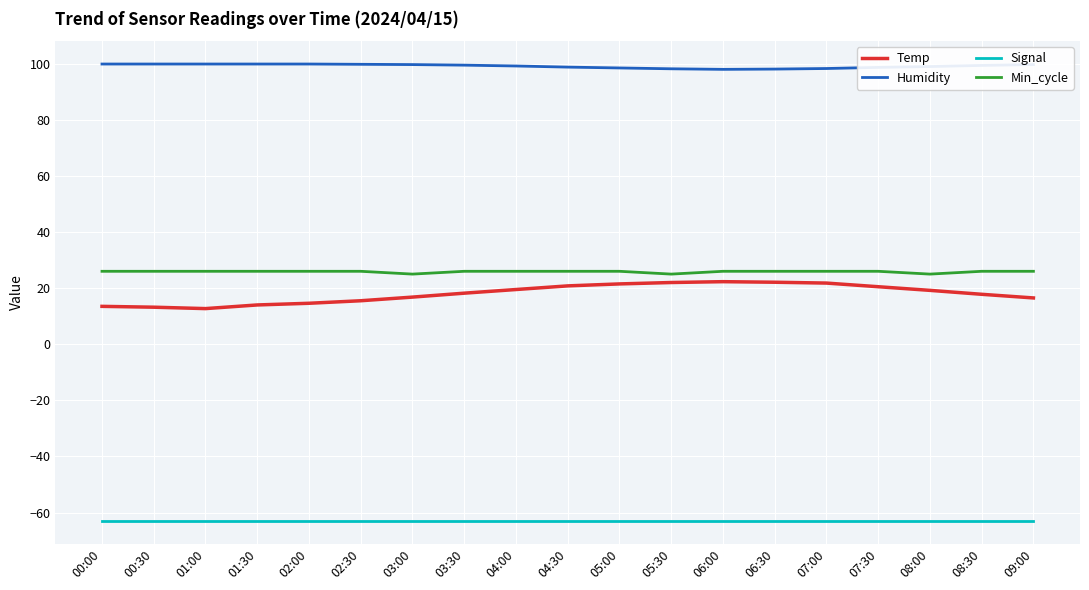

What is the total value across all series at 08:30?

80.2